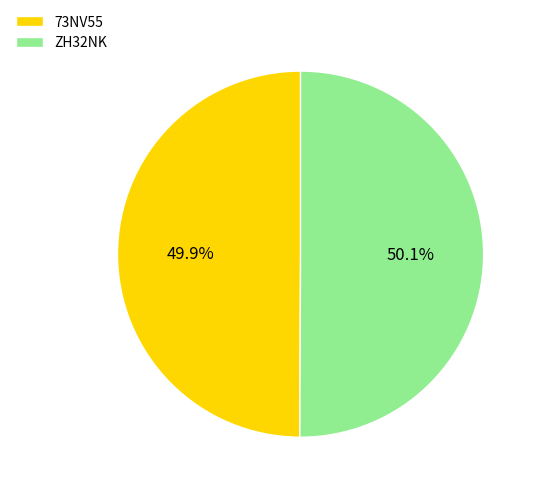

Does any single category account for the majority?

Yes